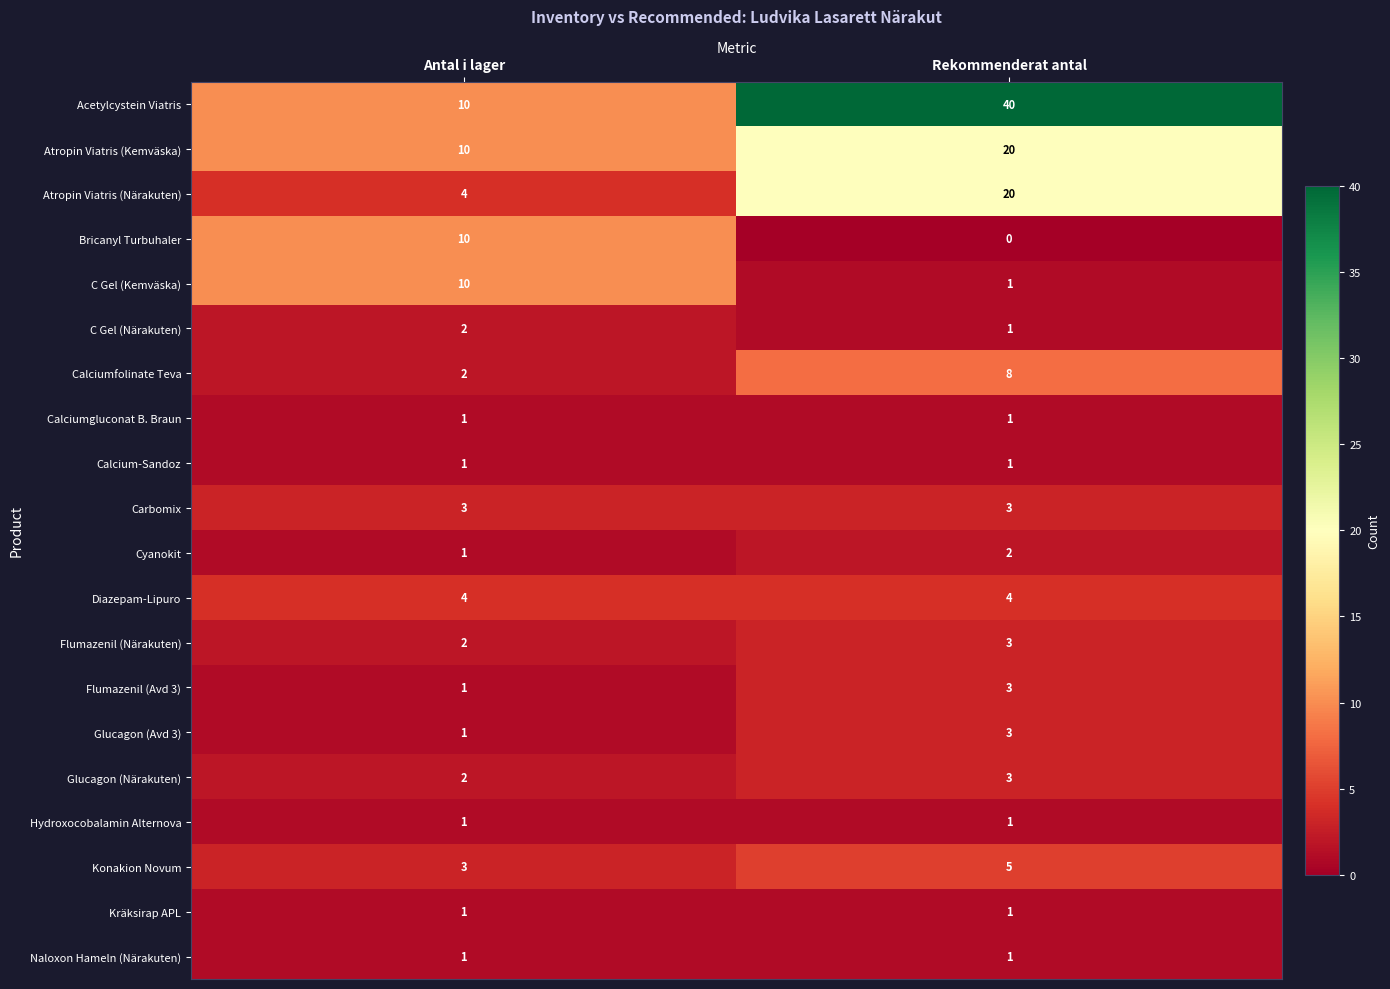

The Naloxon Hameln (Närakuten) series shows 1 at Rekommenderat antal. True or false?

True